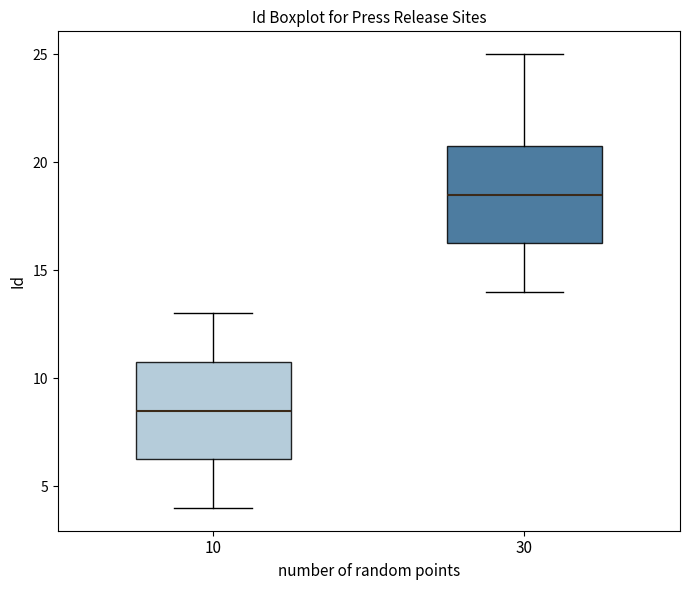

Reading left to right, read every box against the y-axis: the position of its median line, the range the box covers, and the ends of its whiskers. The values are not printed on the chart, so give them approximately, as read against the axis.

10: median 8.5, box 6.5 to 11.0, whiskers 4.0 to 13.0
30: median 18.5, box 16.5 to 21.0, whiskers 14.0 to 25.0